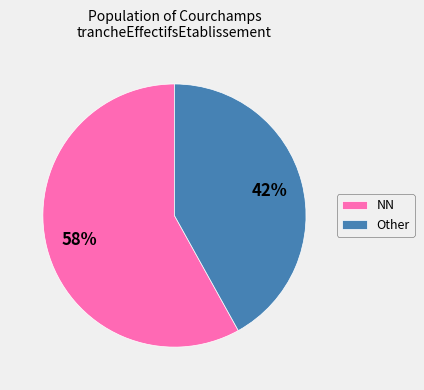

To the nearest percent, what is the average slice percentage?

50%